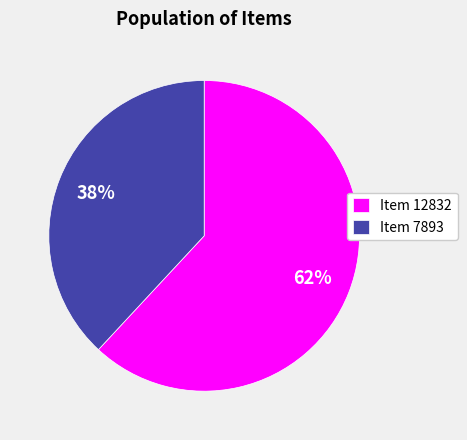

Which has a higher value, Item 7893 or Item 12832?

Item 12832